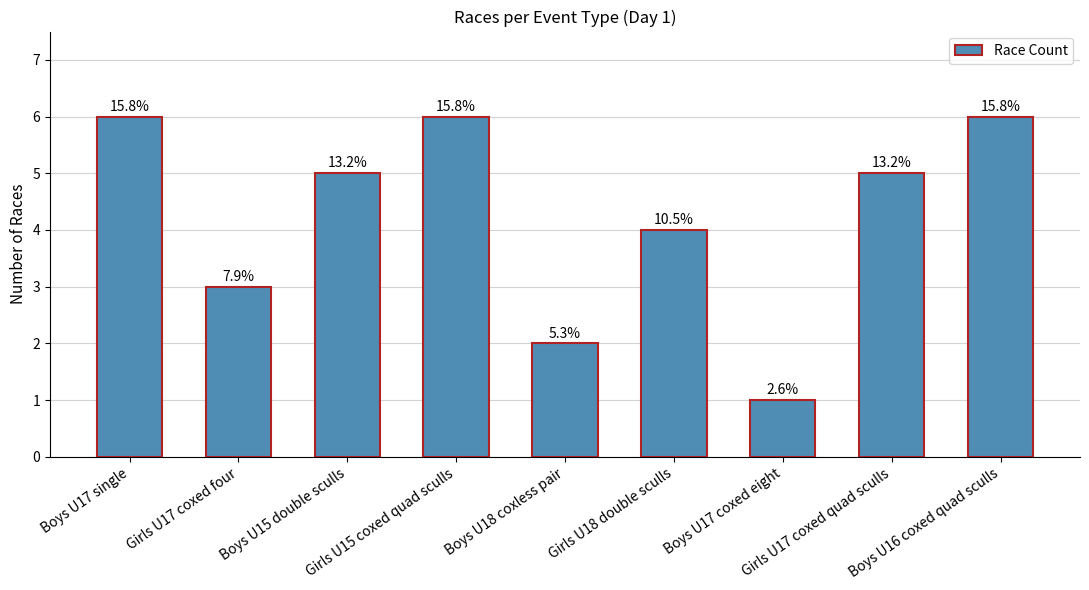

Does the chart contain any negative values?

No